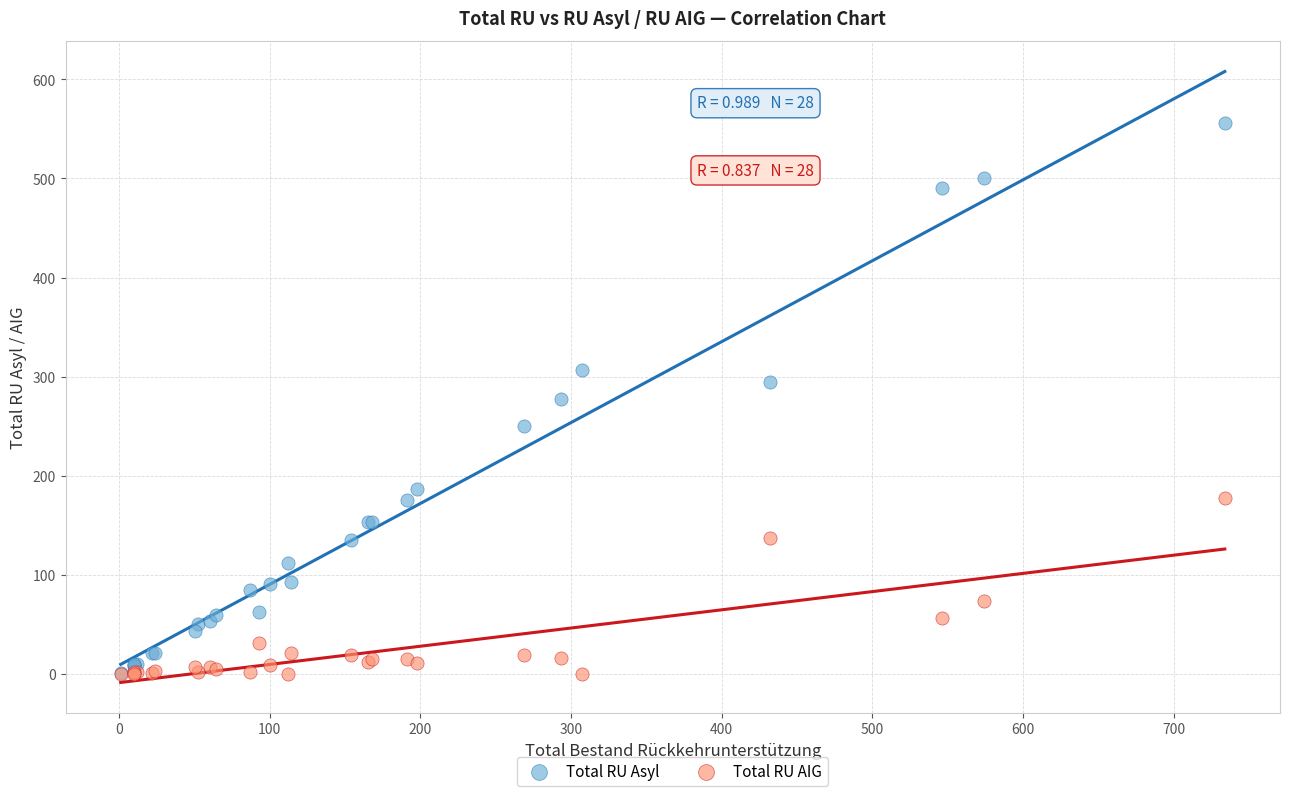

Which series reaches the maximum Y coordinate?

Total RU Asyl